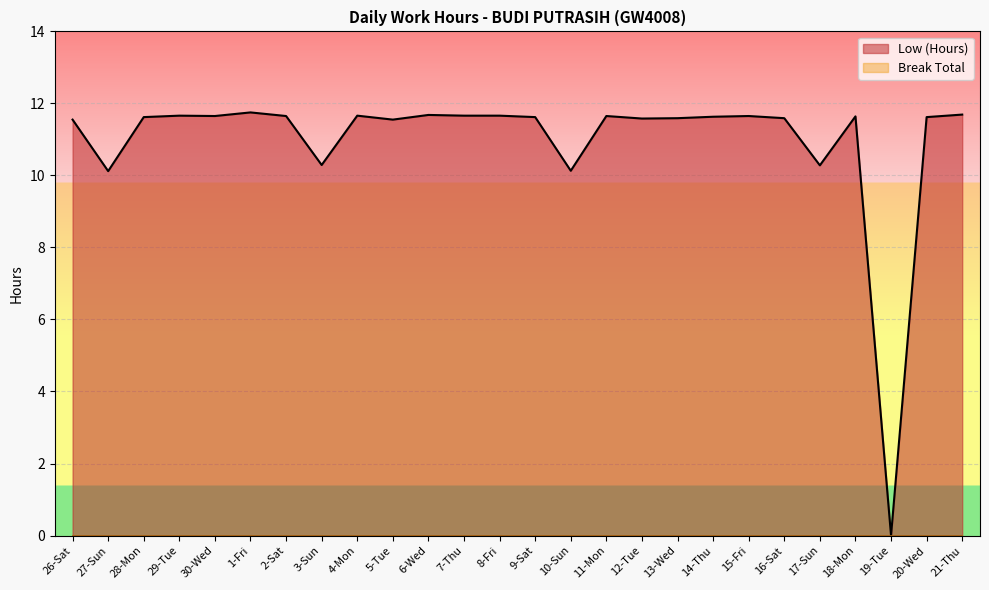

Rank the categories by value from highest to lowest.

1-Fri, 21-Thu, 6-Wed, 29-Tue, 4-Mon, 7-Thu, 8-Fri, 30-Wed, 2-Sat, 11-Mon, 15-Fri, 18-Mon, 14-Thu, 28-Mon, 9-Sat, 20-Wed, 13-Wed, 16-Sat, 12-Tue, 26-Sat, 5-Tue, 3-Sun, 17-Sun, 10-Sun, 27-Sun, 19-Tue